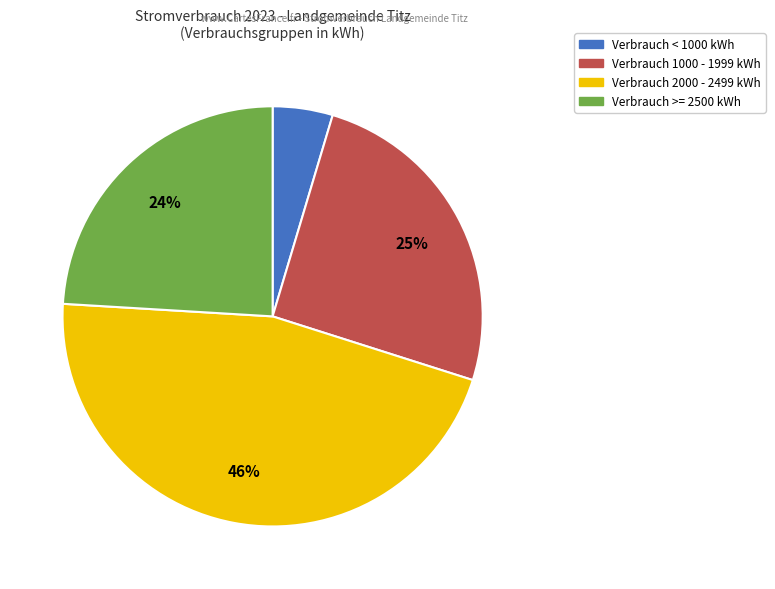

To the nearest percent, what is the difference between the largest and smallest slice percentages?

41%